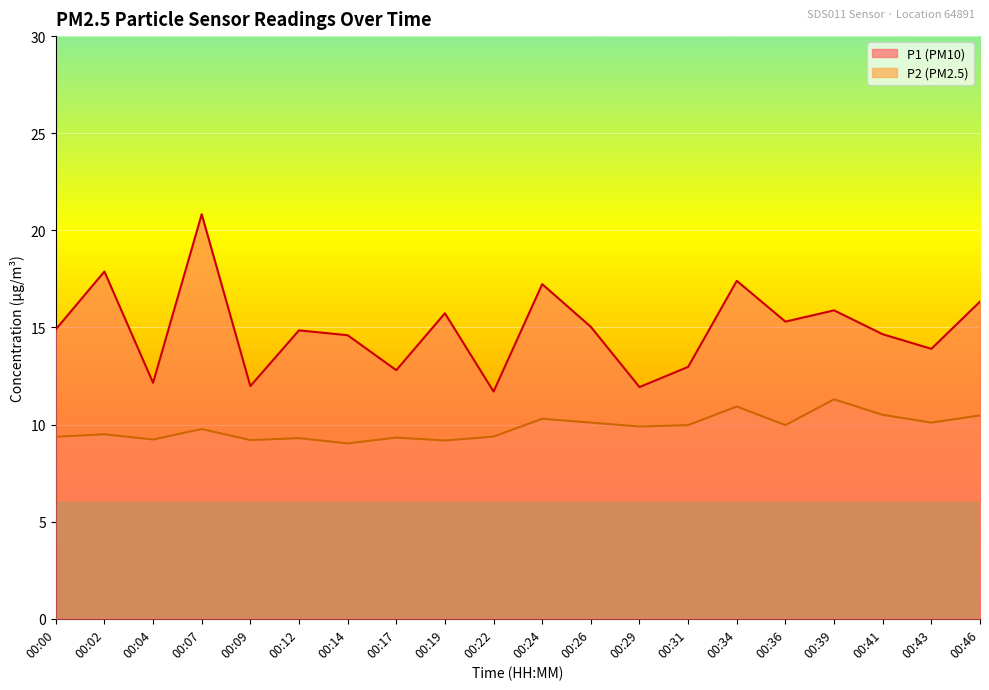

How many lines are shown in the chart?

2